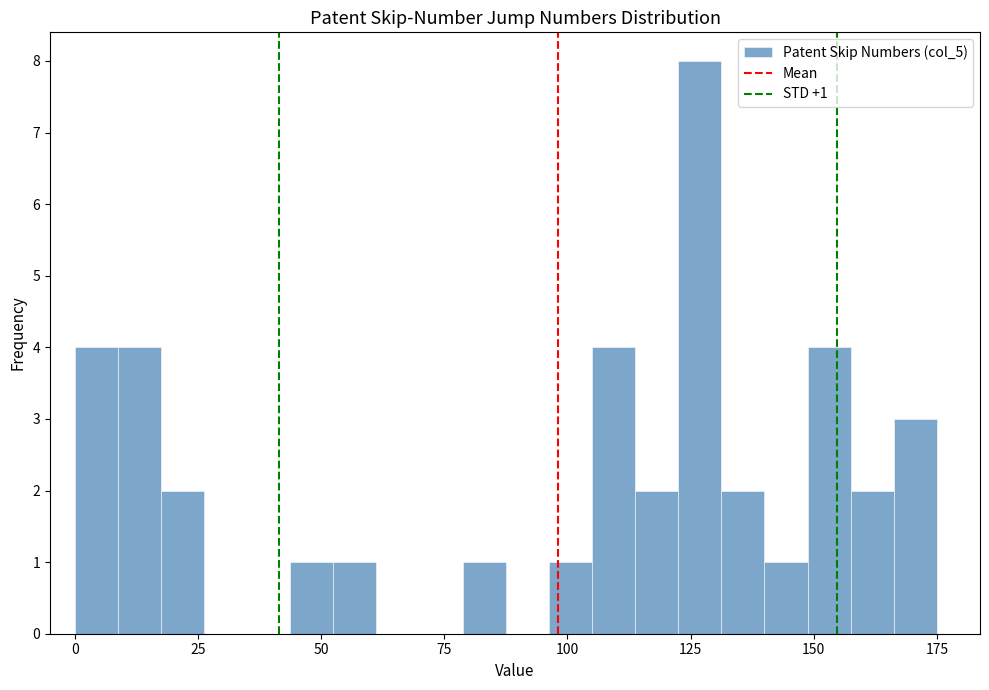

Read against the x-axis, roughly where is the centre of the tallest bar?

125